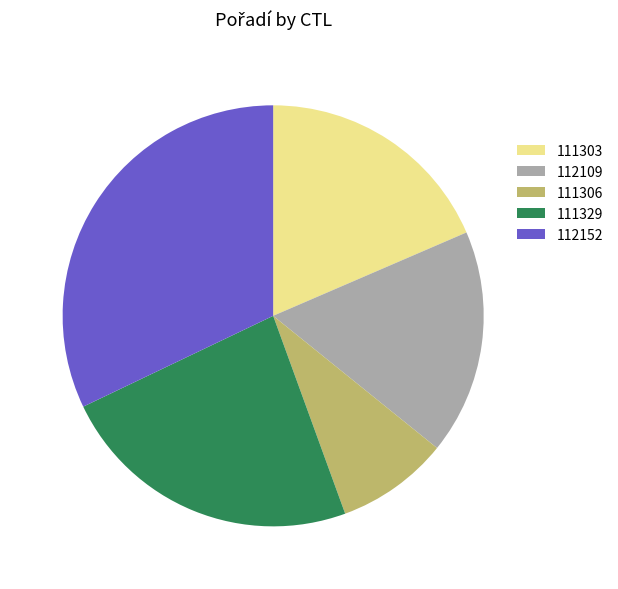

Count the number of slices in the pie.

5